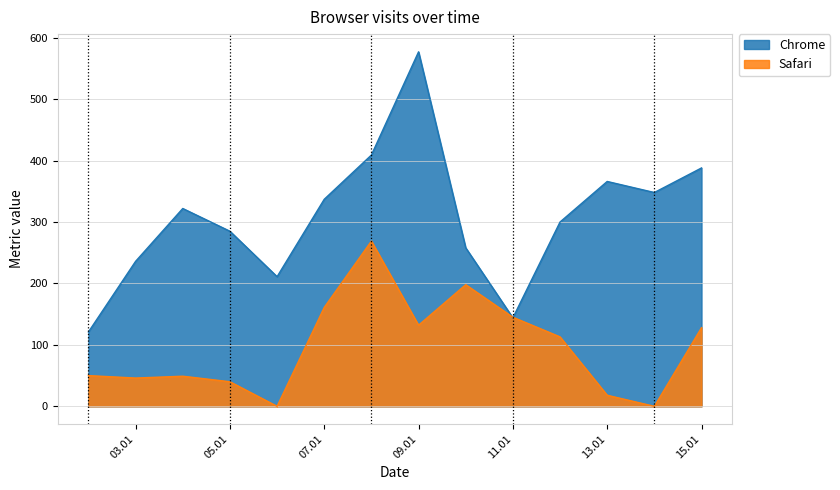

In Chrome, how many points are lower than both neighbors (excluding endpoints)?

3